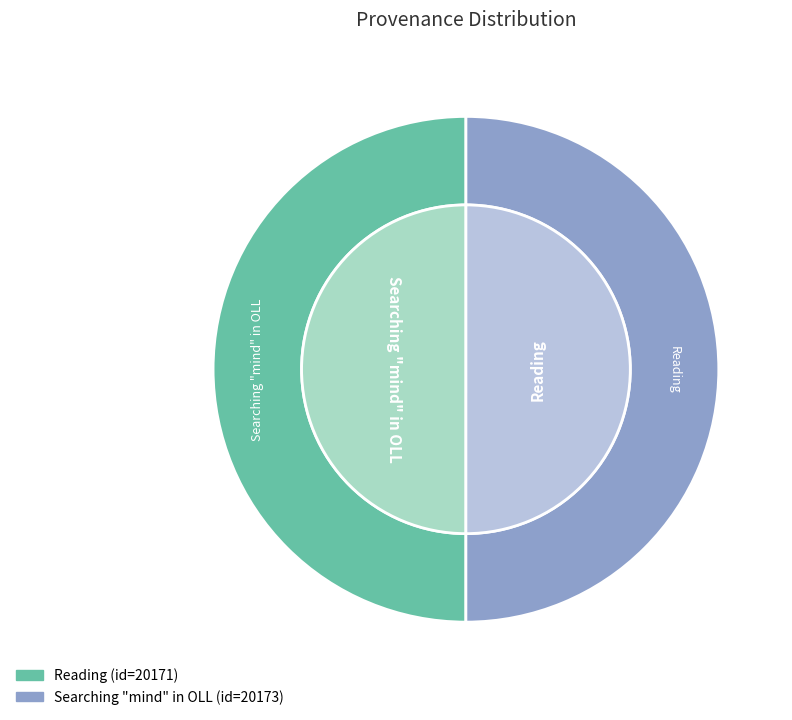

Rank the categories by value from highest to lowest.

Searching "mind" in OLL, Reading